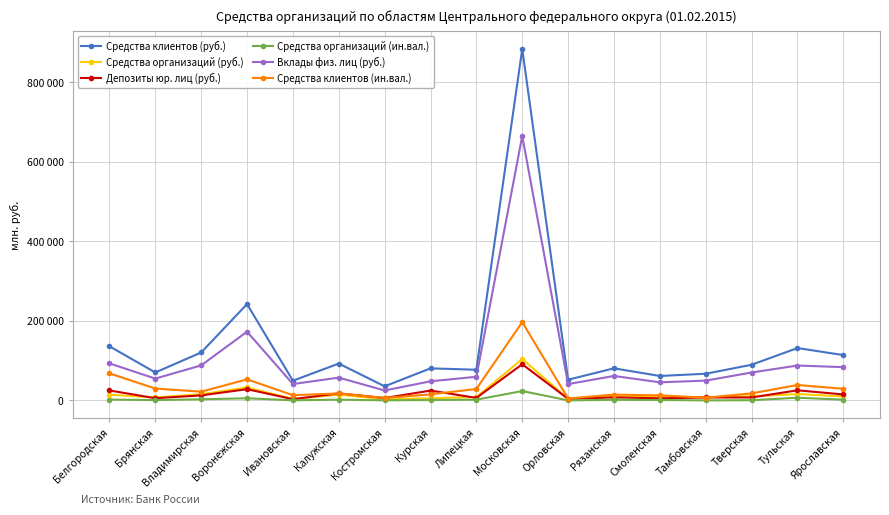

True or false: Средства организаций (руб.) and Средства клиентов (руб.) cross at least once.

False